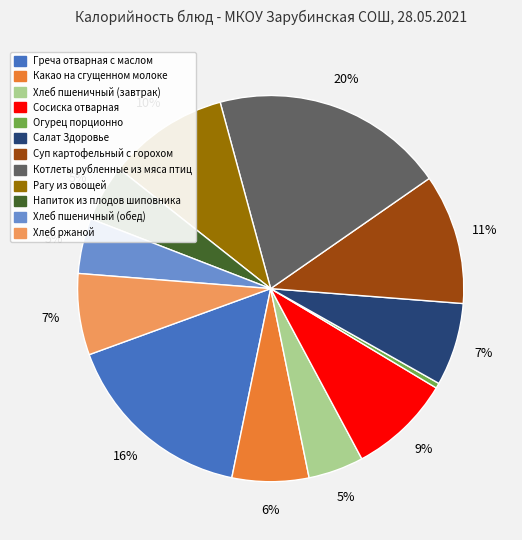

Do Салат Здоровье and Греча отварная с маслом together represent more than half of the pie?

No